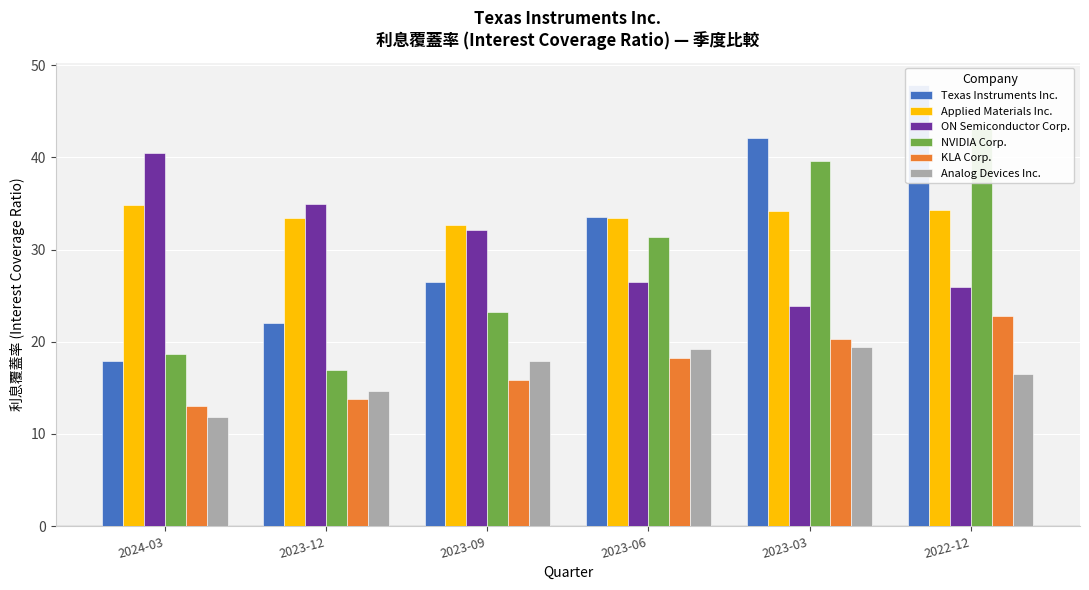

Reading right to left, extract all data points from this chart.

Texas Instruments Inc.: 2022-12=47.9	2023-03=42.1	2023-06=33.5	2023-09=26.5	2023-12=22.0	2024-03=17.9
Applied Materials Inc.: 2022-12=34.3	2023-03=34.2	2023-06=33.4	2023-09=32.6	2023-12=33.4	2024-03=34.9
ON Semiconductor Corp.: 2022-12=25.9	2023-03=23.9	2023-06=26.5	2023-09=32.1	2023-12=34.9	2024-03=40.5
NVIDIA Corp.: 2022-12=43.1	2023-03=39.6	2023-06=31.4	2023-09=23.2	2023-12=17.0	2024-03=18.6
KLA Corp.: 2022-12=22.8	2023-03=20.3	2023-06=18.2	2023-09=15.8	2023-12=13.8	2024-03=13.0
Analog Devices Inc.: 2022-12=16.5	2023-03=19.4	2023-06=19.2	2023-09=18.0	2023-12=14.6	2024-03=11.8